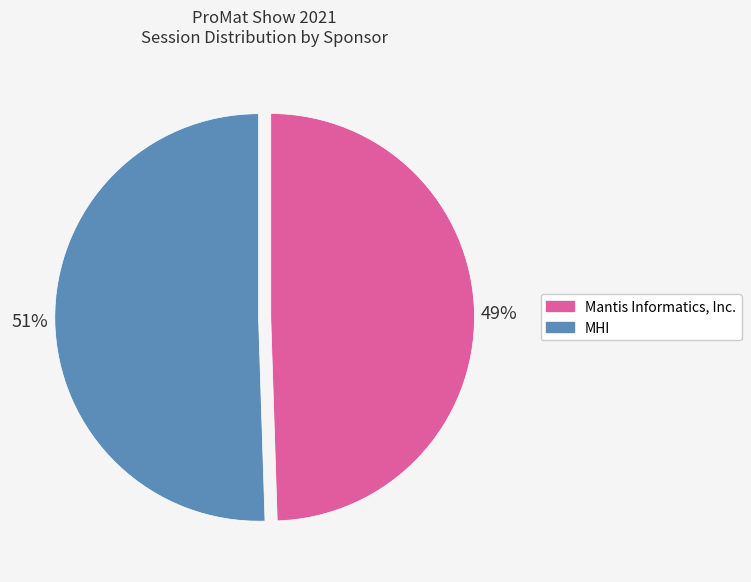

Is there any slice that represents more than half of the pie?

Yes